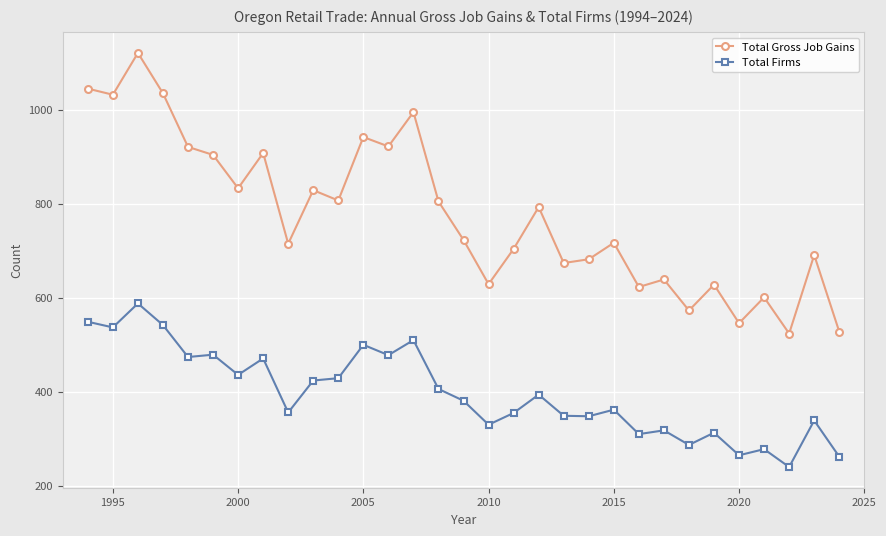

Which series has the largest range (max minus min)?

Total Gross Job Gains